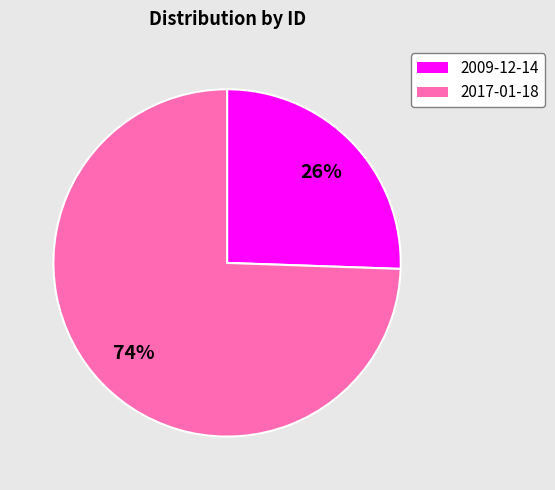

Which slice is the smallest?

2009-12-14